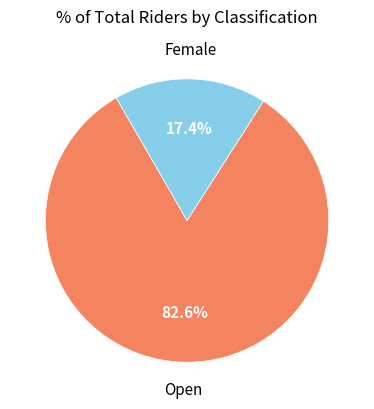

Is there any slice that represents more than half of the pie?

Yes